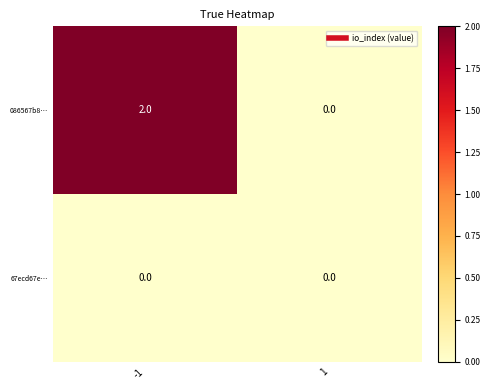

Which series has the largest total across all categories?

086567b8…